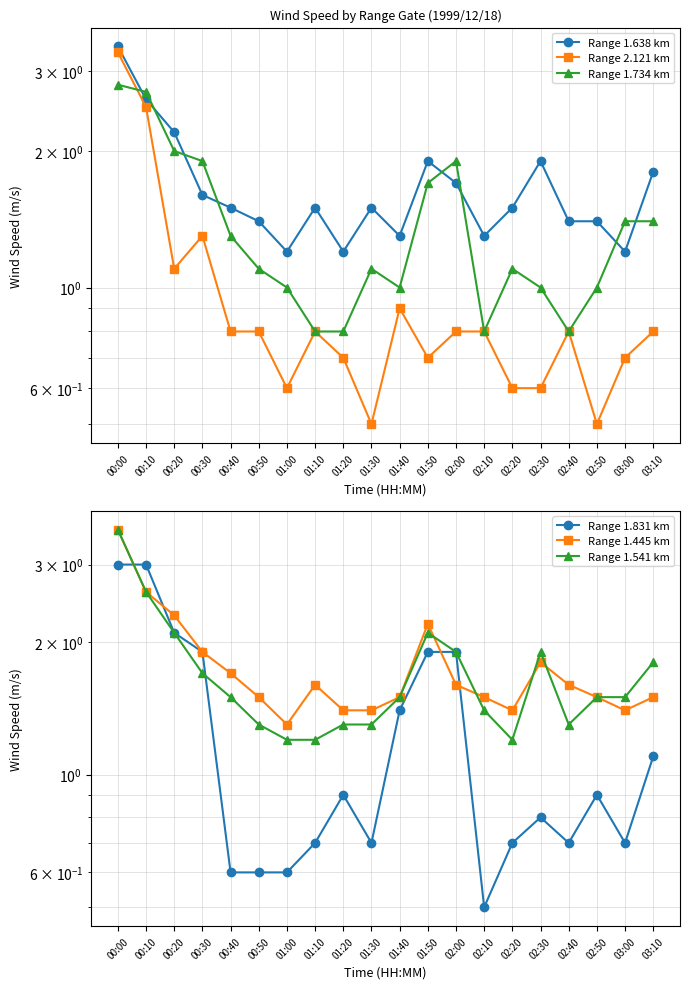

Which series changed the most between 00:40 and 02:20?

Range 1.445 km